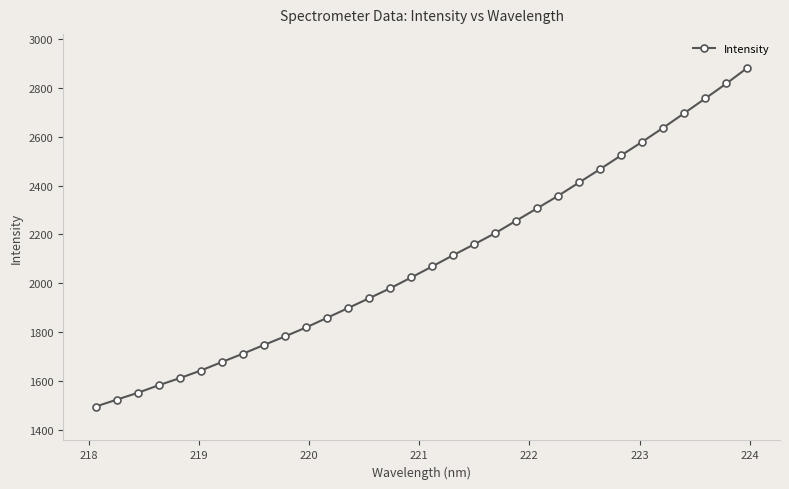

Does the chart display data point markers on the line(s)?

Yes